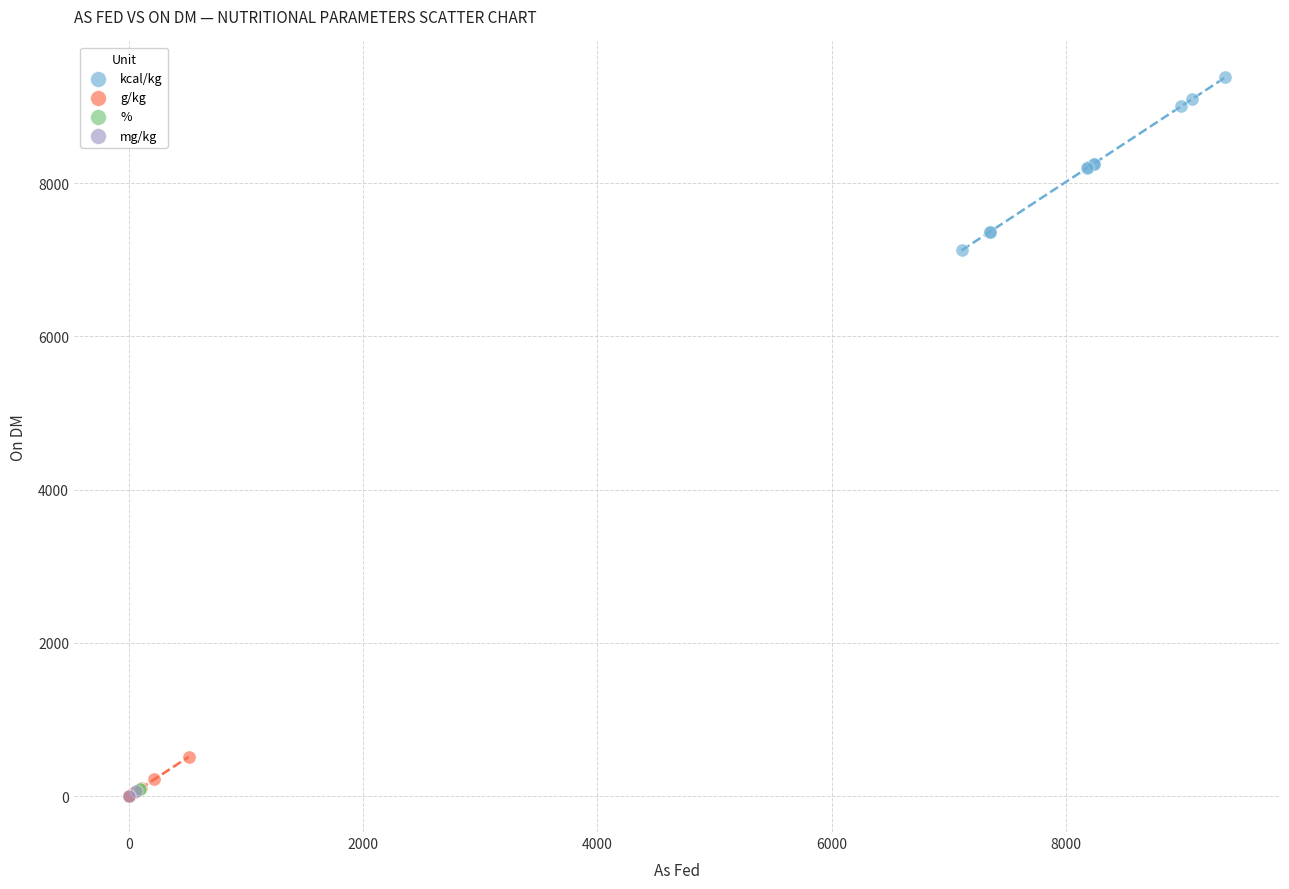

Which series contains the highest Y value?

kcal/kg